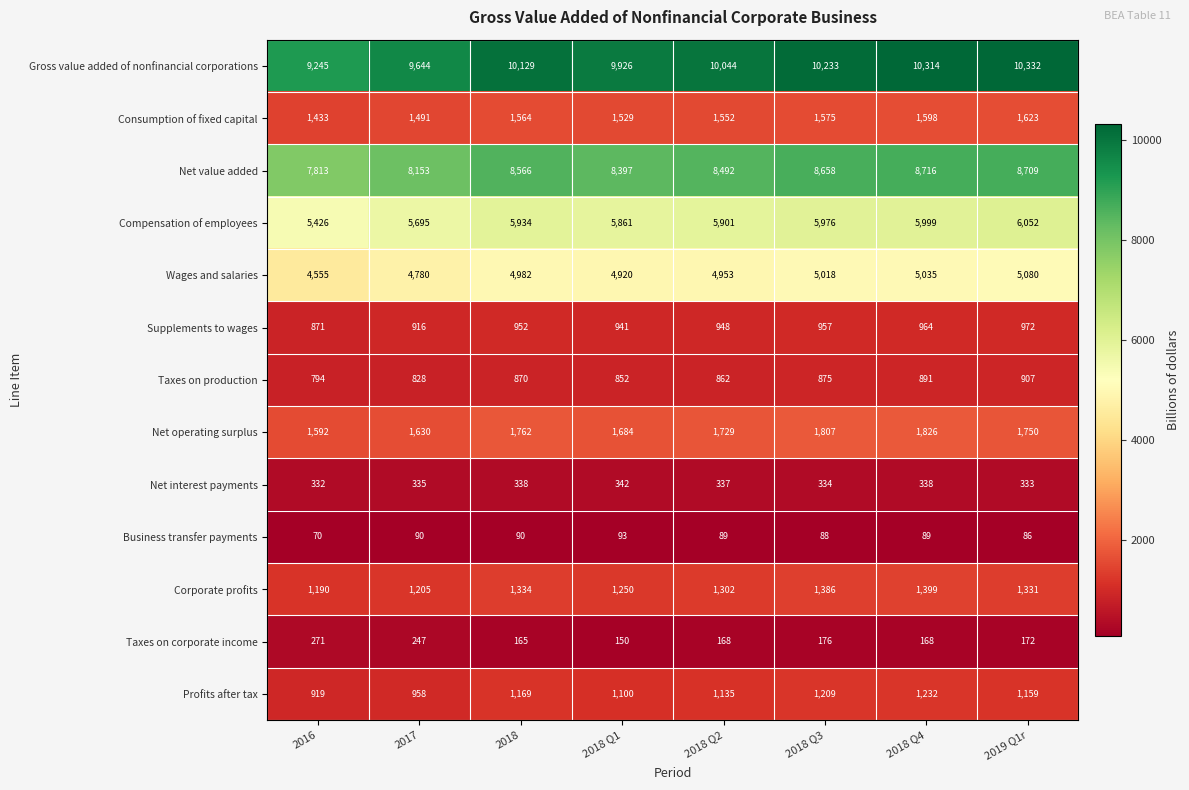

How many distinct data groups are displayed?

13